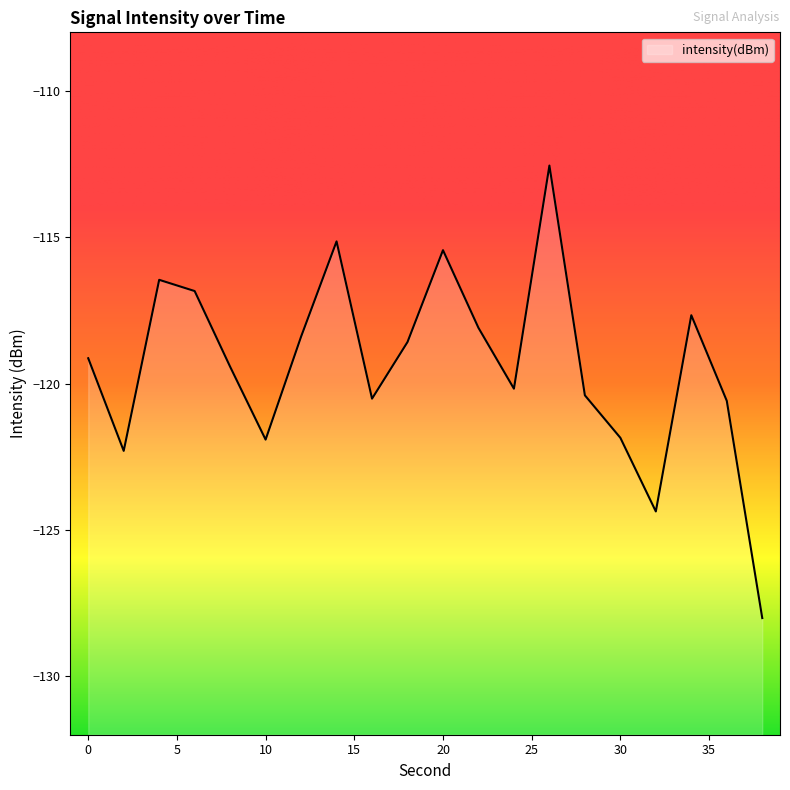

Which label corresponds to the smallest value in the chart?

38